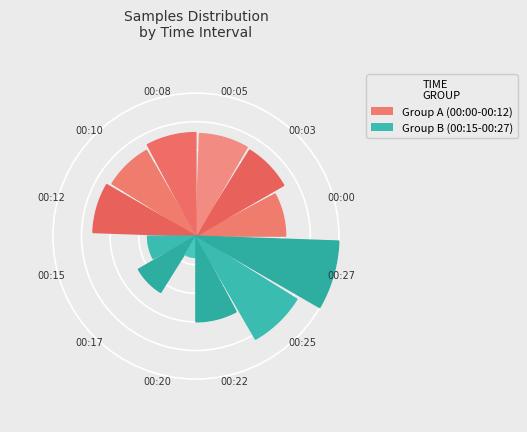

What is the total percentage of 00:03 and 00:00?

16.7%